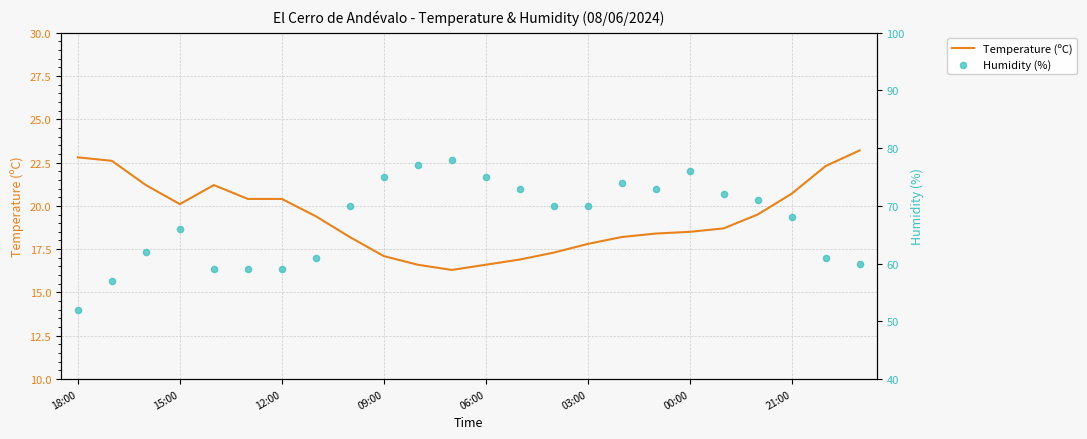

The Temperature (ºC) series shows 18.5 at 00:00. True or false?

True